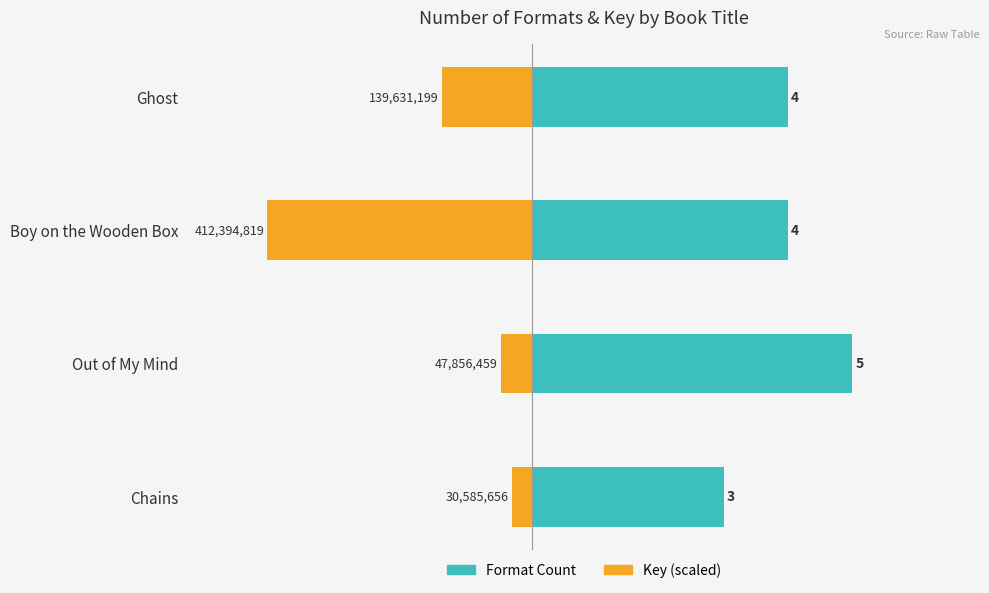

Reading right to left, list all the values displayed in this chart.

Format Count: 3.0	5.0	4.0	4.0
Key (scaled): -0.3	-0.5	-4.1	-1.4